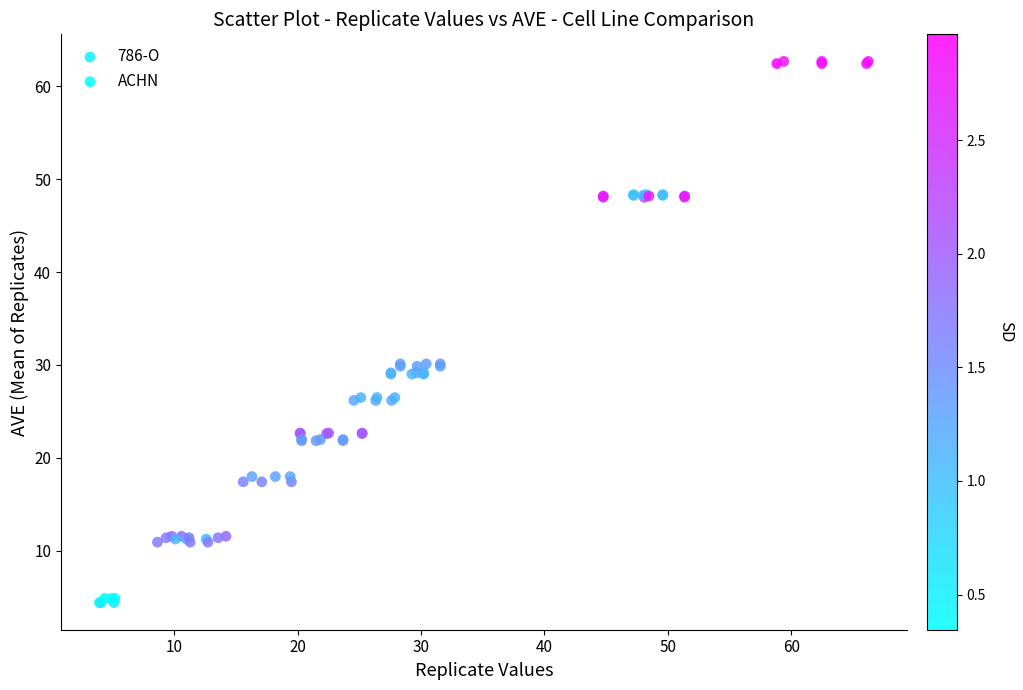

Which series has the widest spread of Y values?

786-O